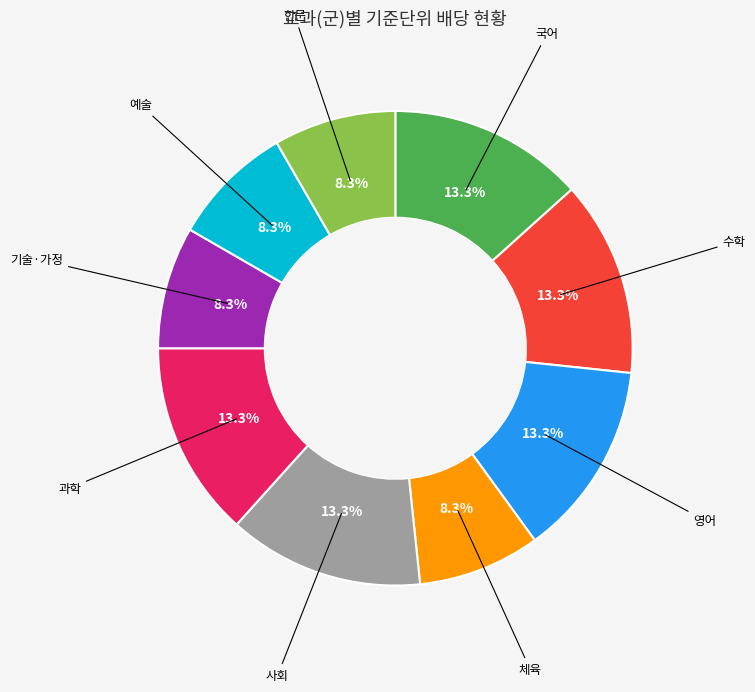

Is there a majority slice in this chart?

No